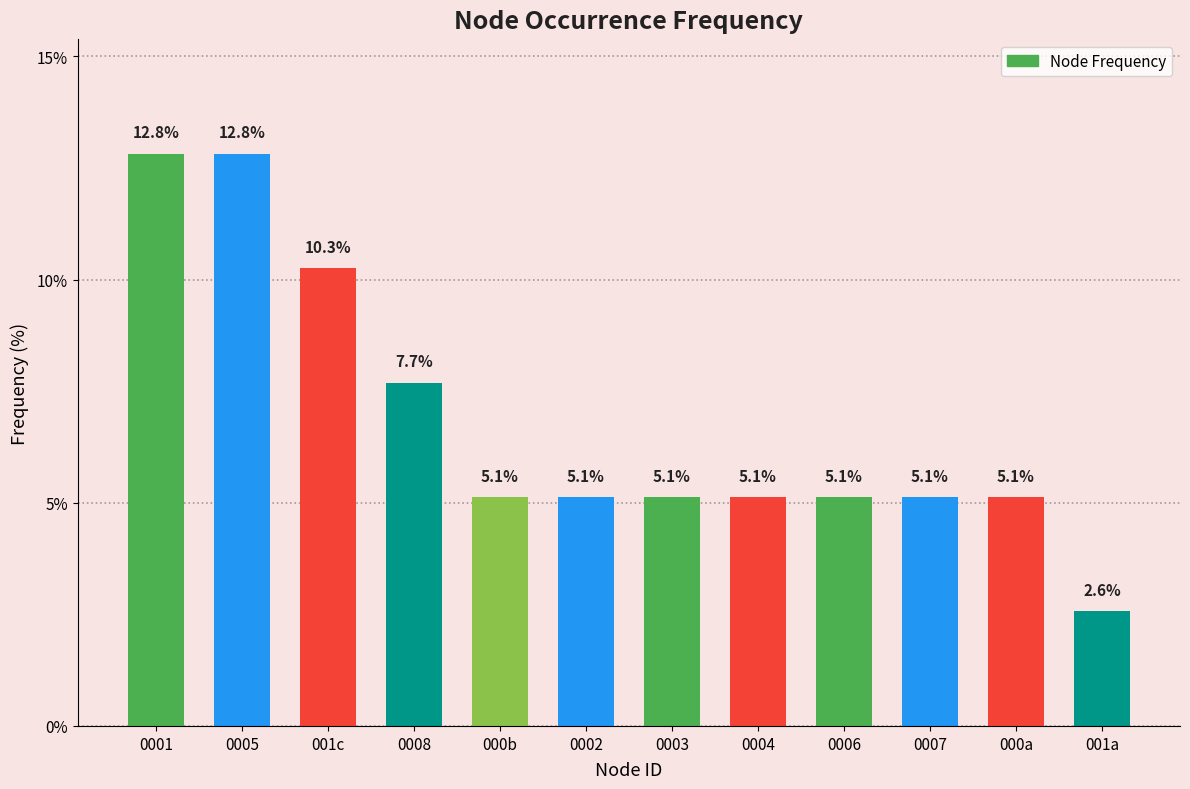

What is the label of the 3rd bar from the right?

0007